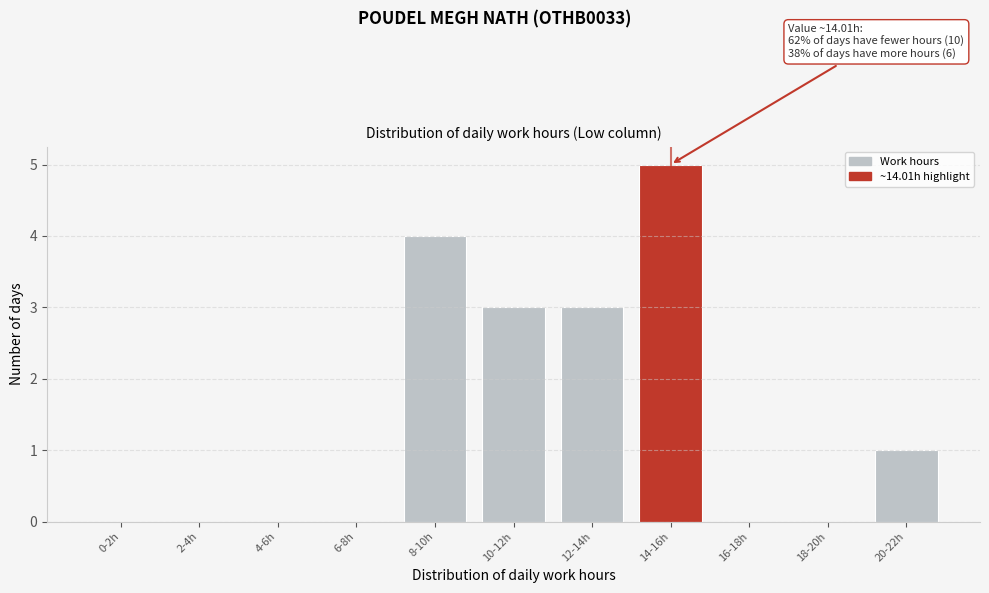

Reading left to right, list all the values displayed in this chart.

0-2h=0	2-4h=0	4-6h=0	6-8h=0	8-10h=4	10-12h=3	12-14h=3	14-16h=5	16-18h=0	18-20h=0	20-22h=1